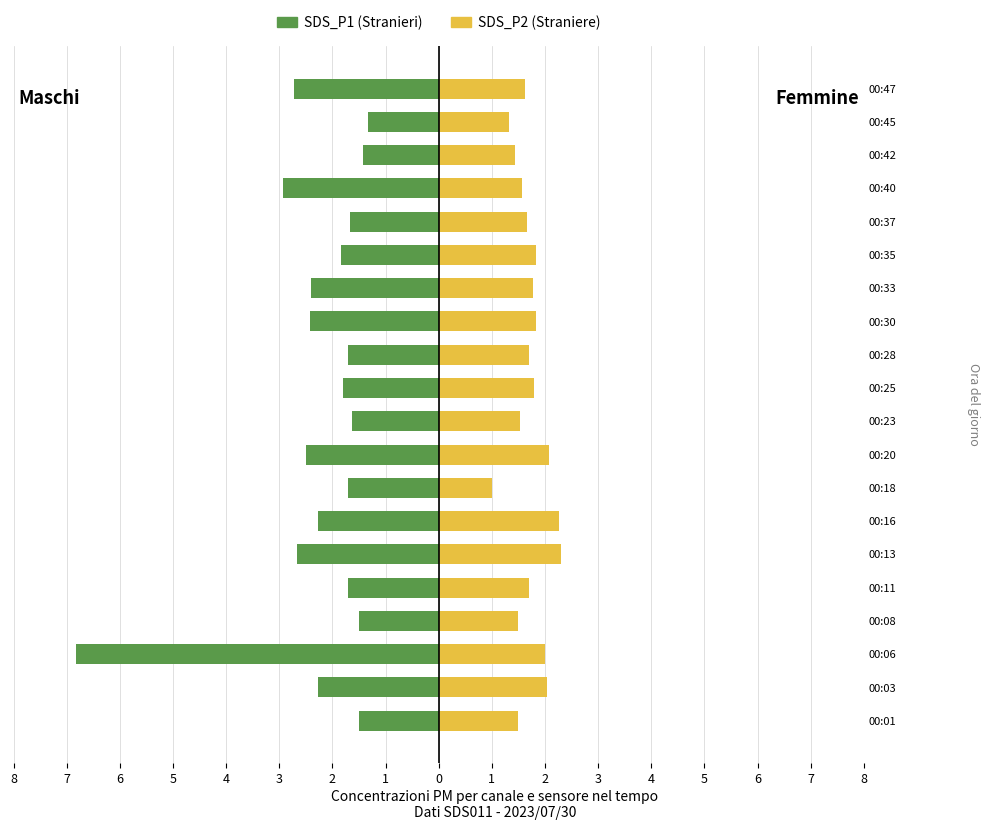

How many categories are shown in the chart?

20